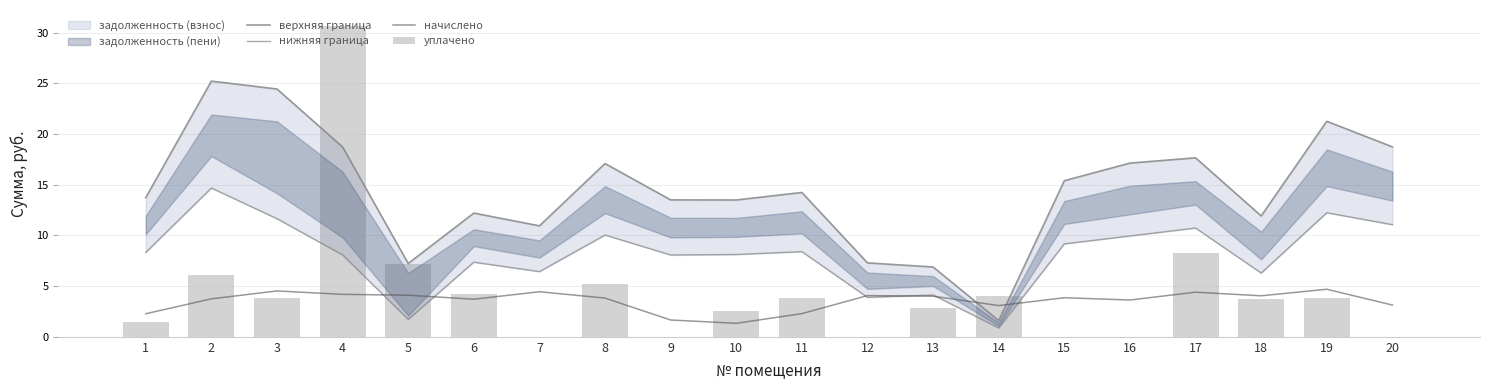

Are the bars horizontal?

No